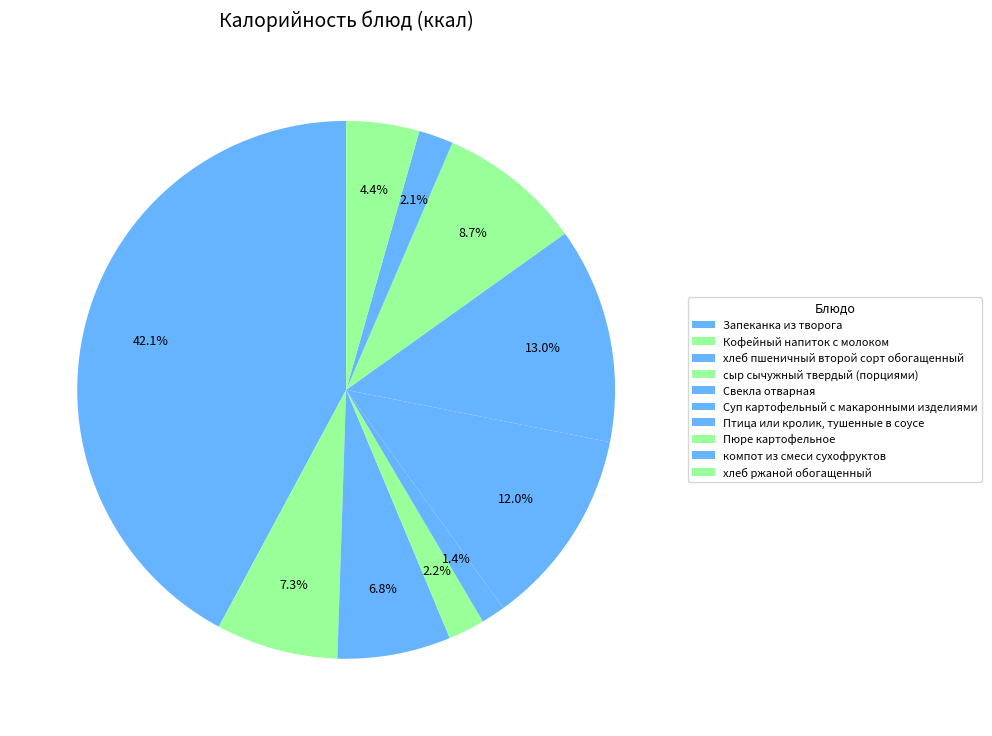

Rank the categories by value from lowest to highest.

Свекла отварная, компот из смеси сухофруктов, сыр сычужный твердый (порциями), хлеб ржаной обогащенный, хлеб пшеничный второй сорт обогащенный, Кофейный напиток с молоком, Пюре картофельное, Суп картофельный с макаронными изделиями, Птица или кролик, тушенные в соусе, Запеканка из творога